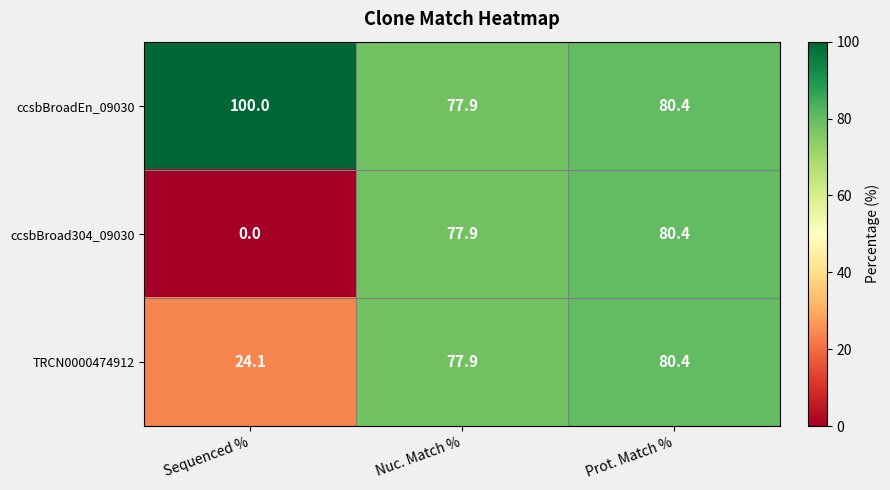

Which category has the lowest value in the TRCN0000474912 series?

Sequenced %